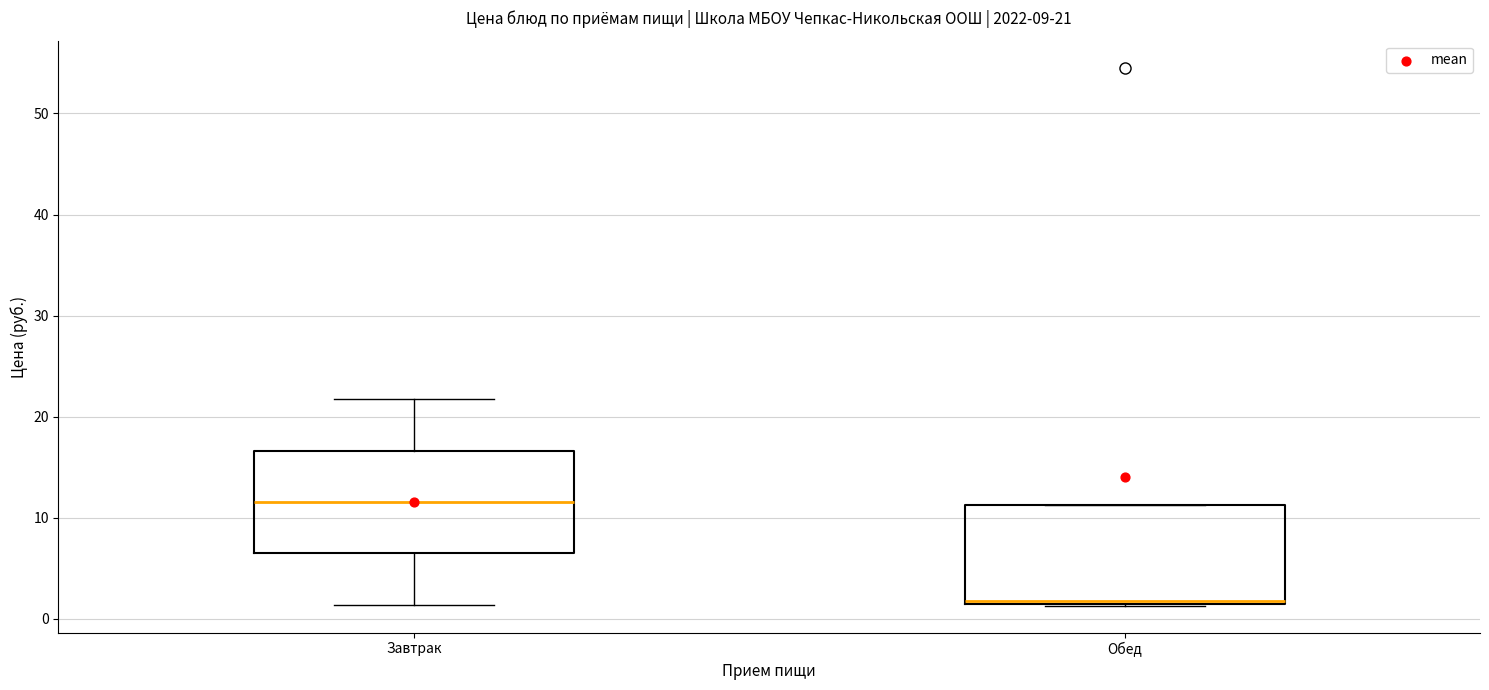

Which box has the highest median line?

Завтрак